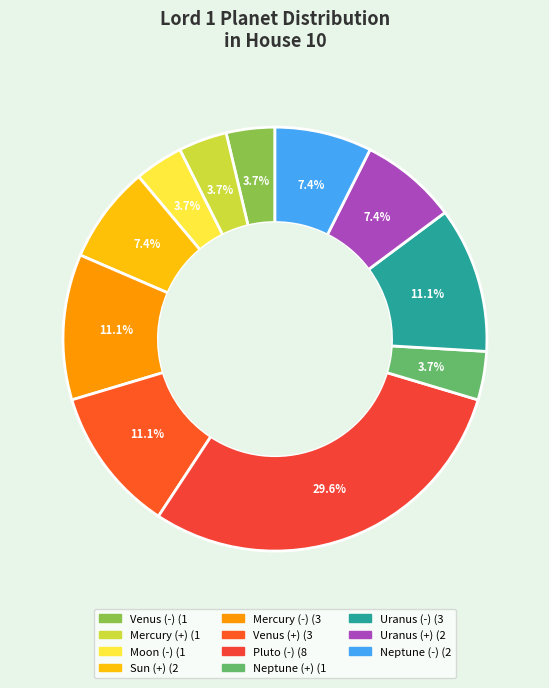

How many segments does this pie chart have?

11